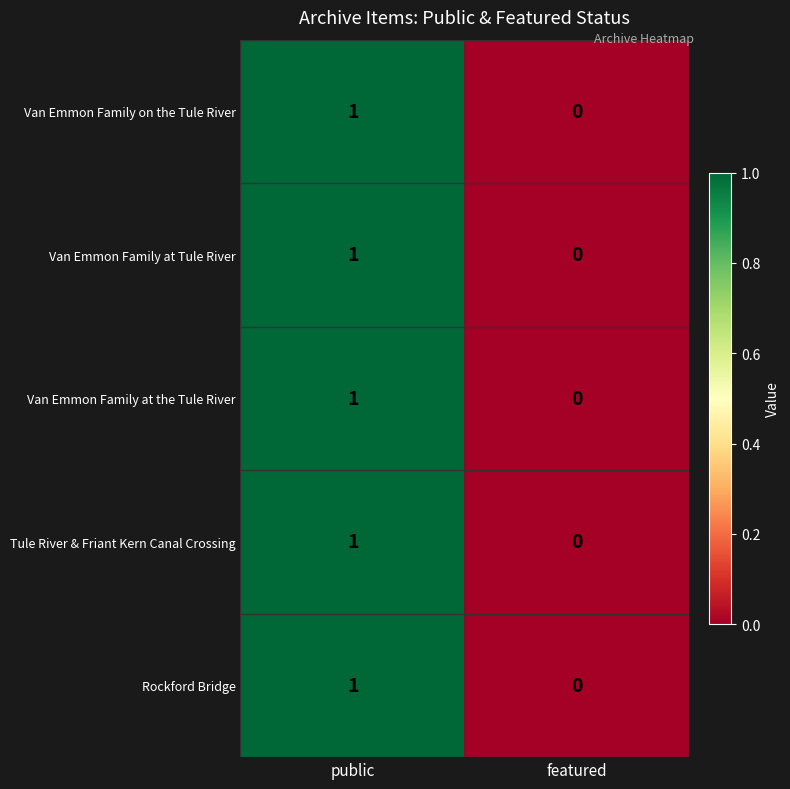

Is the value of Van Emmon Family at the Tule River at featured greater than the value of Van Emmon Family at Tule River at public?

No